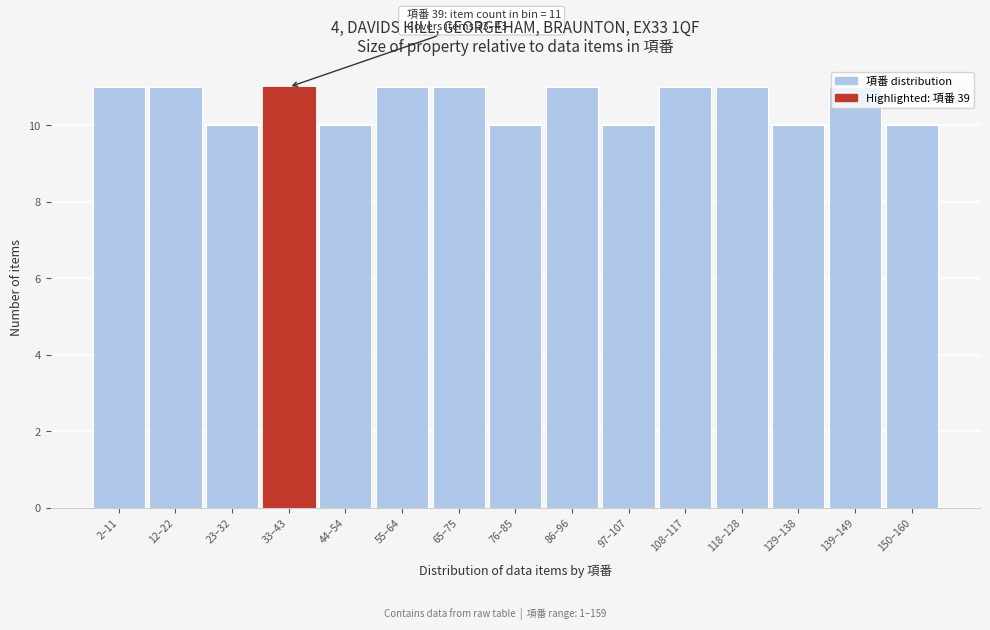

Which has a higher value, 150–160 or 86–96?

86–96